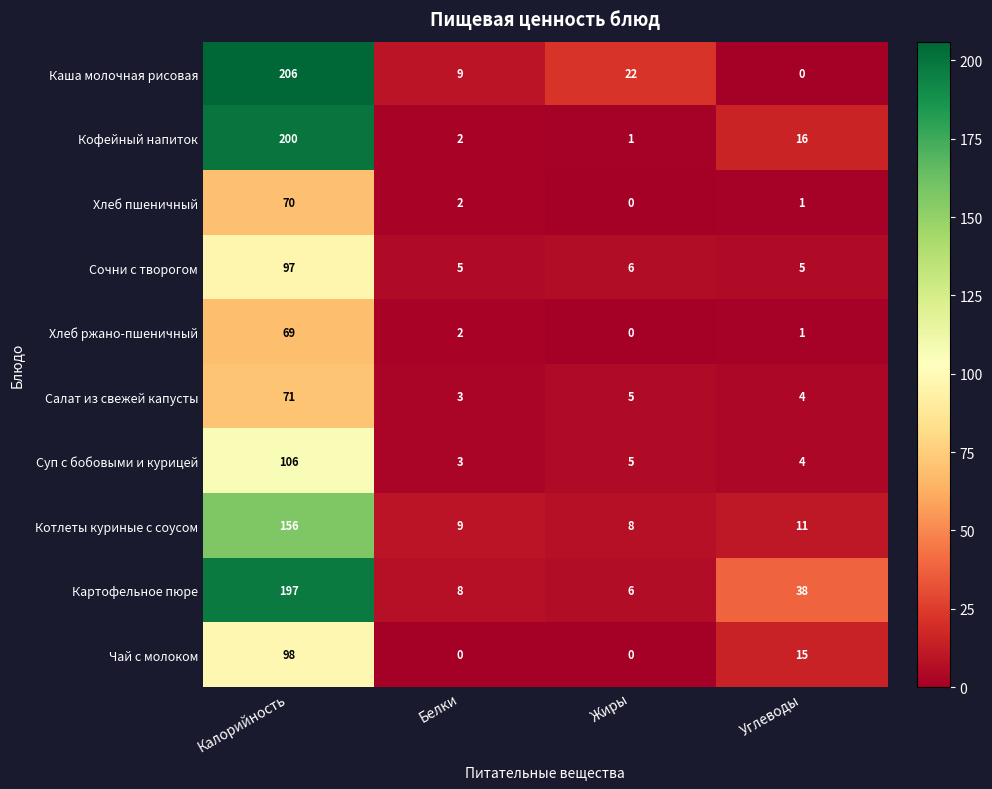

Rank the series by their maximum value, from highest to lowest.

Каша молочная рисовая, Кофейный напиток, Картофельное пюре, Котлеты куриные с соусом, Суп с бобовыми и курицей, Чай с молоком, Сочни с творогом, Салат из свежей капусты, Хлеб пшеничный, Хлеб ржано-пшеничный